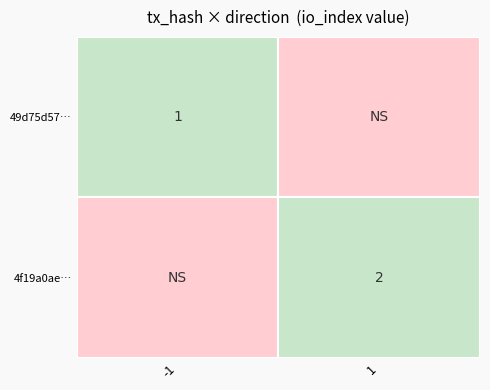

At which category is the sum across all series the highest?

1